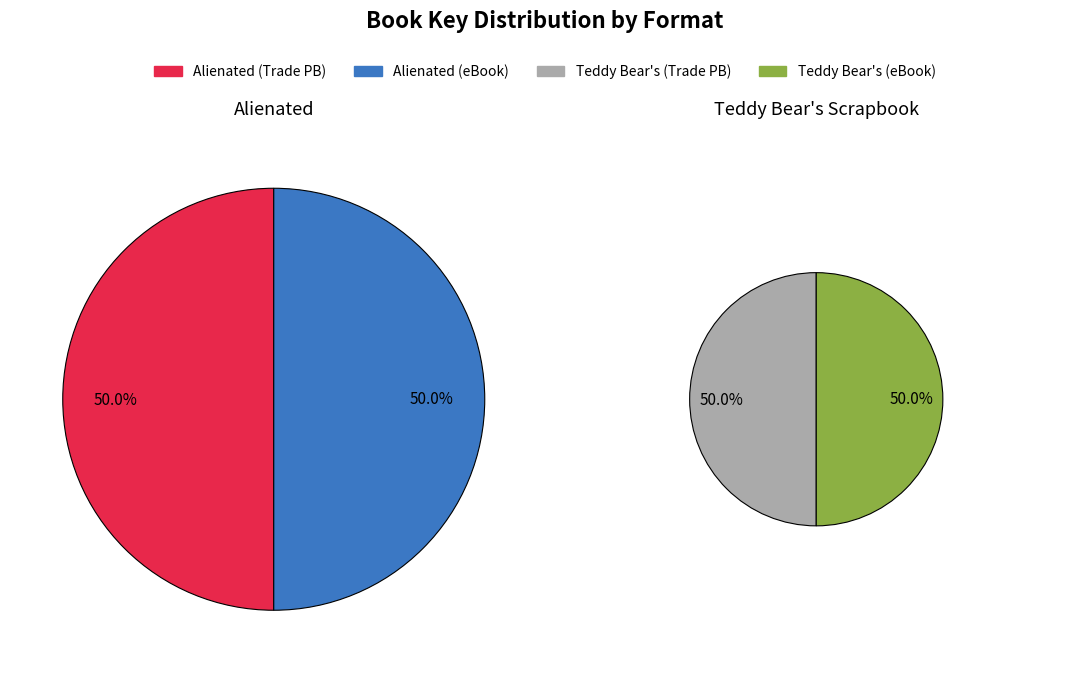

To the nearest percent, what is the combined percentage of Teddy Bear's Scrapbook and Alienated?

100%